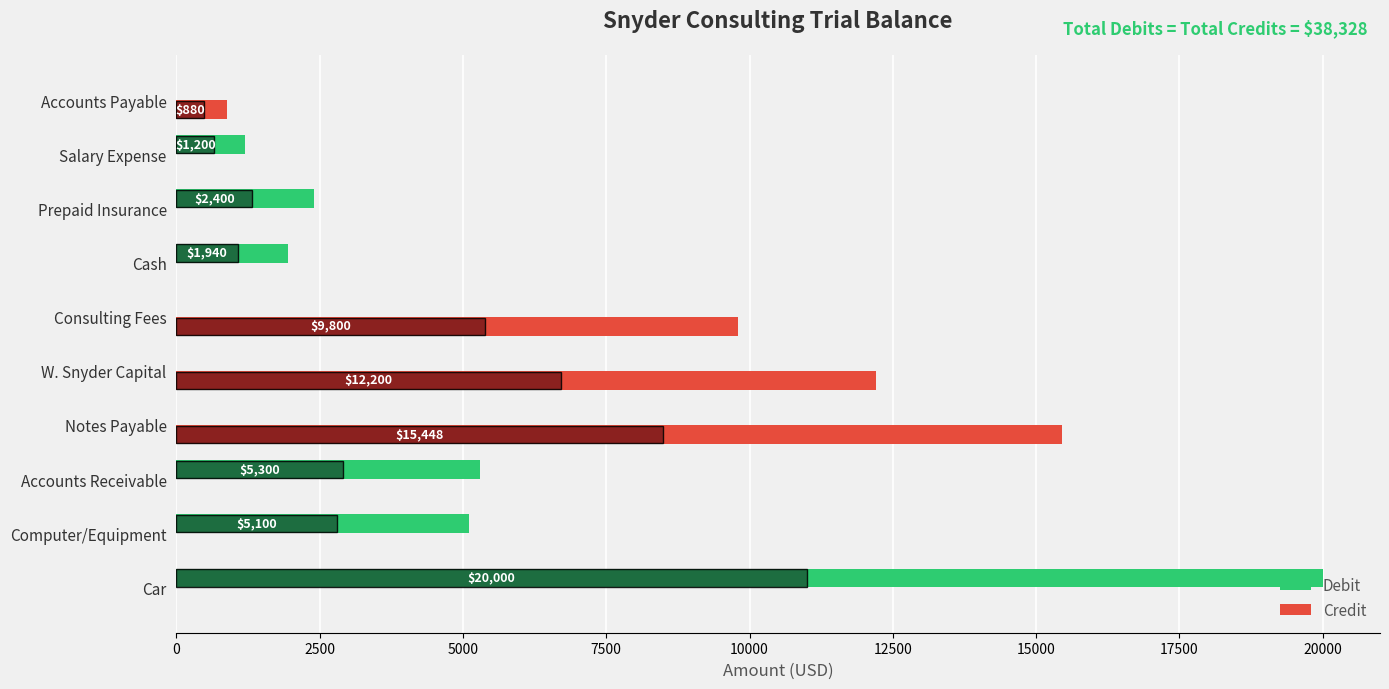

Between Car and Consulting Fees, which series saw the biggest shift?

Debit